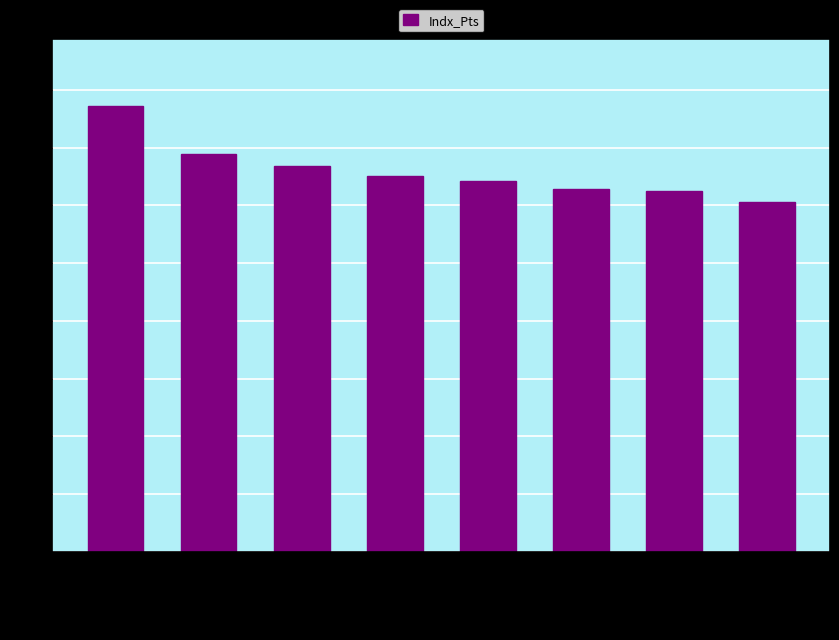

What is the sum of the values at UEPA 16D and Madfrog East 16E Gold?

127.6